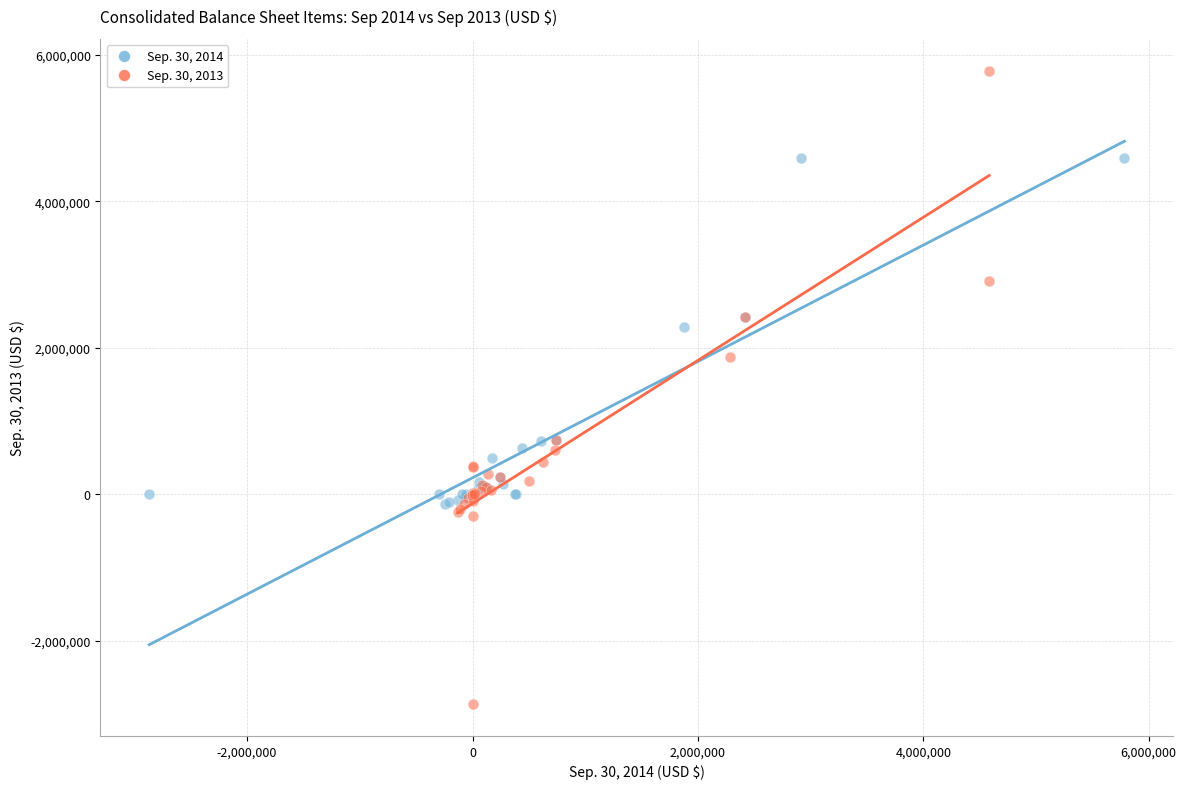

Which series has the largest Y range (max minus min)?

Sep. 30, 2013